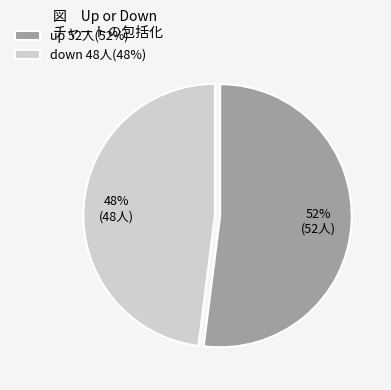

How many slices are in this pie chart?

2